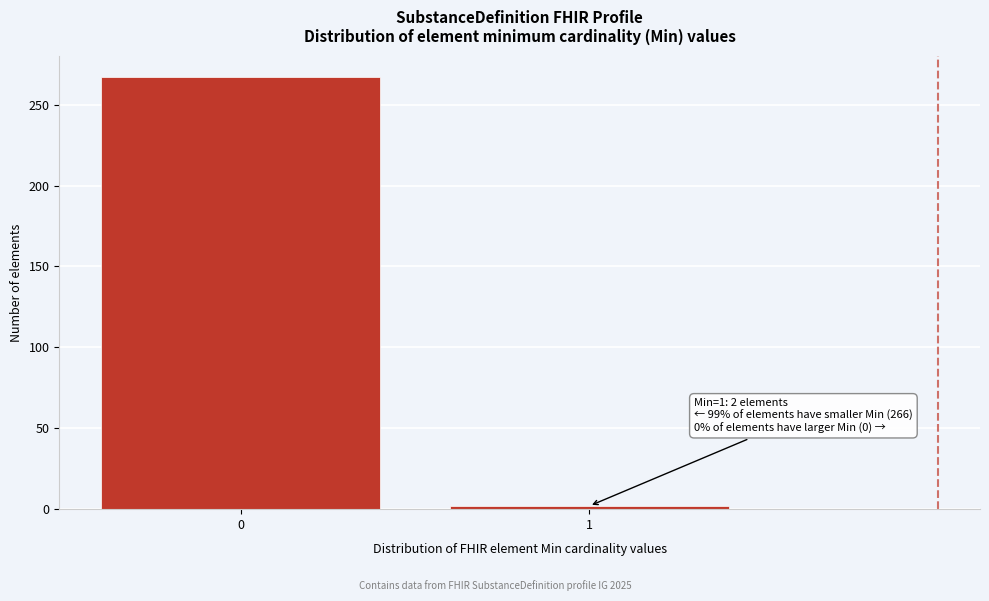

Reading left to right, list all the values displayed in this chart.

267	2